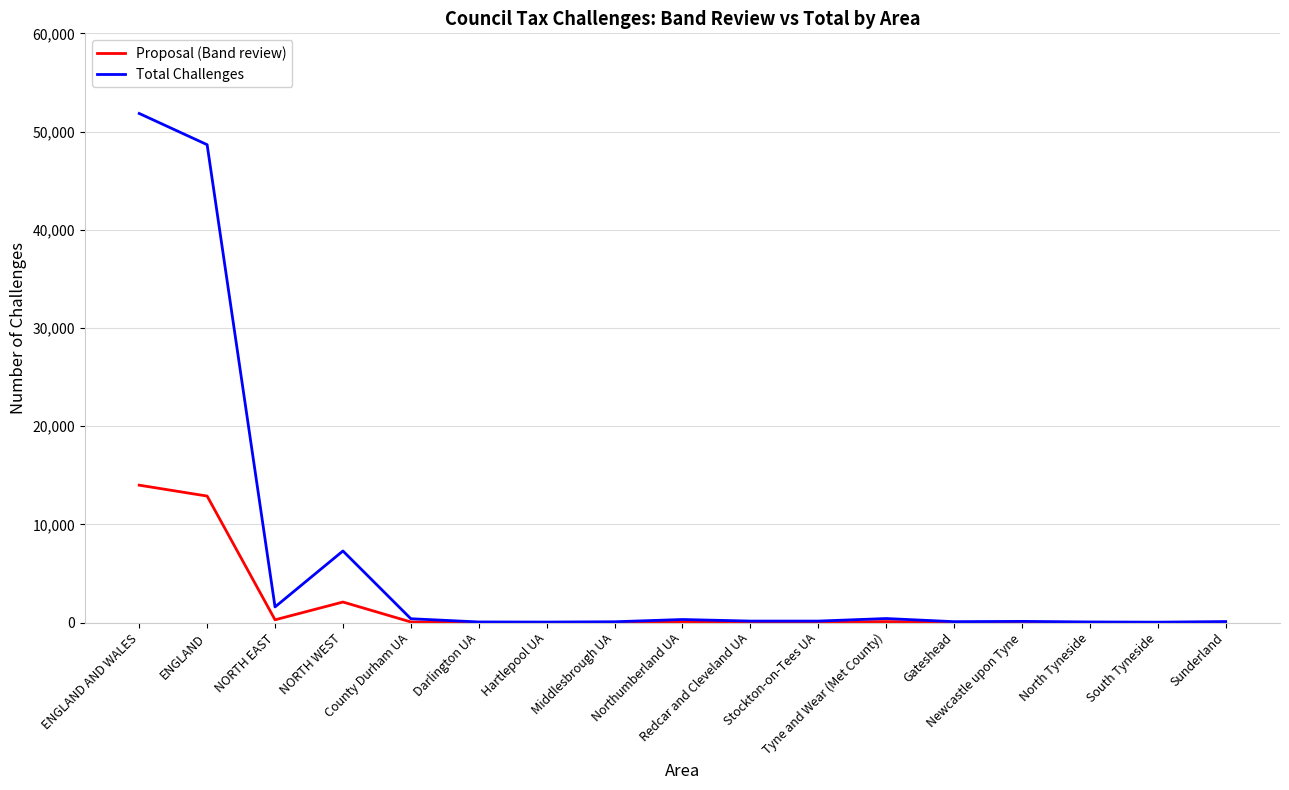

At how many categories does at least one series exceed 22044?

2